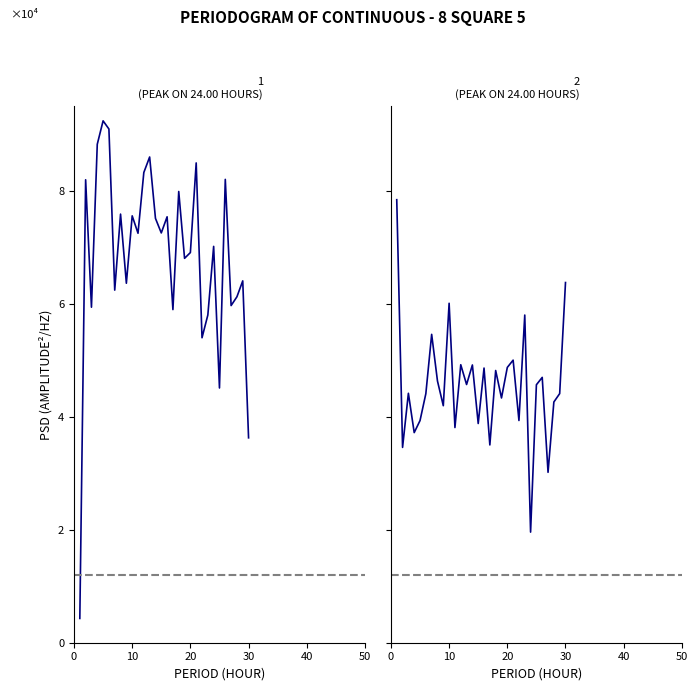

Reading right to left, extract all data points from this chart.

Ref. / Doc.: 36260.0	64036.0	61222.0	59668.0	81998.0	45080.0	70140.0	57988.0	53970.0	84910.0	69048.0	68026.0	79856.0	58954.0	75376.0	72520.0	75096.0	85960.0	83216.0	72464.0	75544.0	63616.0	75852.0	62398.0	90916.0	92358.0	88214.0	59374.0	81928.0	4298.0
%Female: 63742.0	44086.0	42602.0	30156.0	46956.0	45654.0	19572.0	57988.0	39326.0	50008.0	48720.0	43316.0	48174.0	35000.0	48608.0	38794.0	49154.0	45696.0	49196.0	38080.0	60074.0	41944.0	46312.0	54572.0	44072.0	39312.0	37184.0	44142.0	34566.0	78400.0